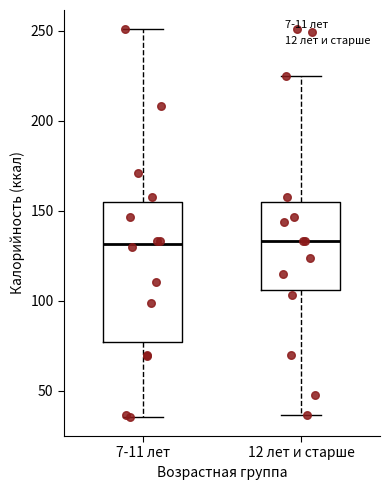

Which box is the tallest, from its lower edge to its upper edge?

7-11 лет